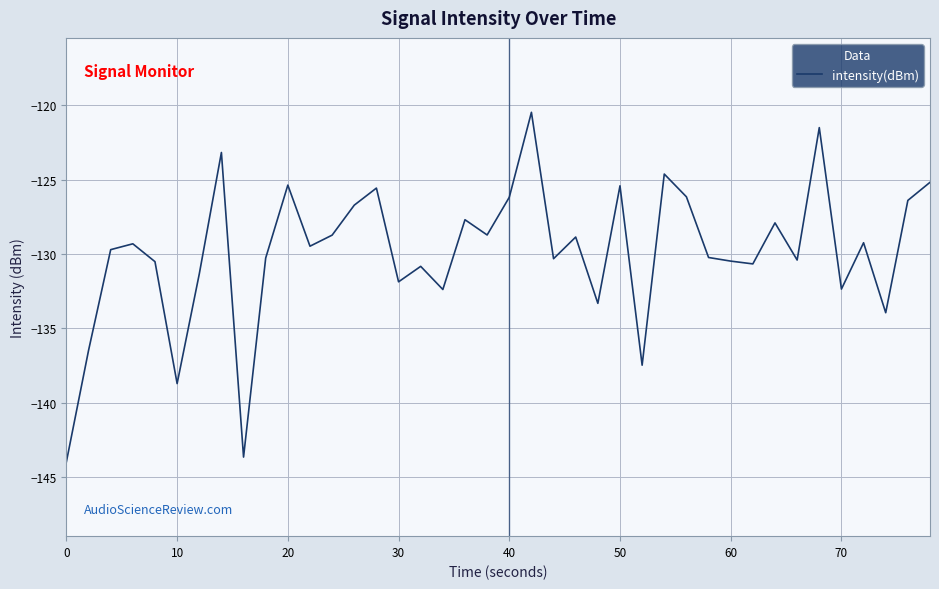

What is the smallest value displayed?

-144.0